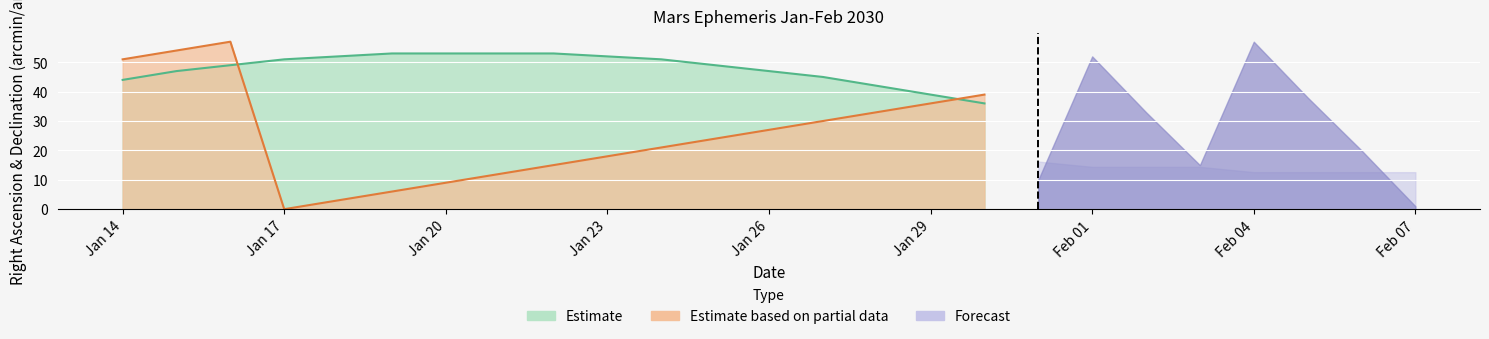

How many intersections are there between RA_min and RA_sec?

3